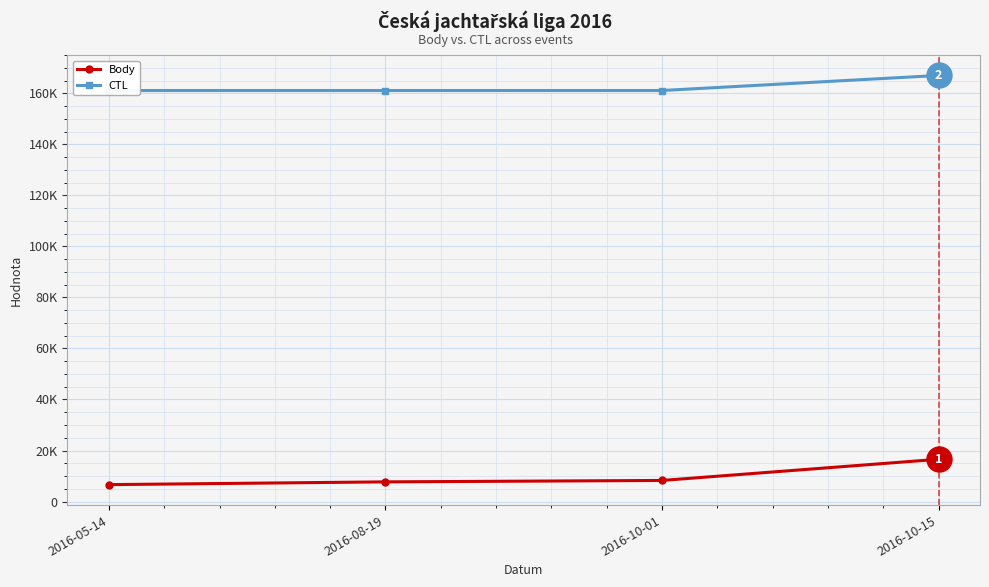

What is the difference between the maximum and minimum values in the CTL series?

5905